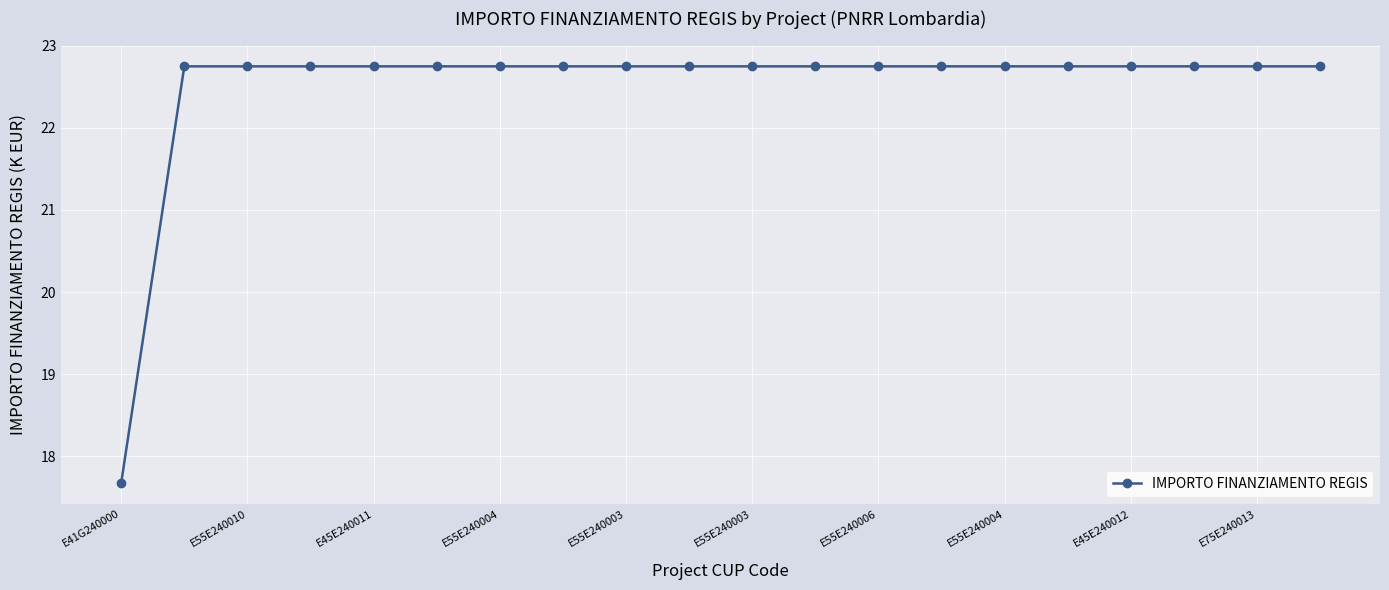

Reading right to left, list all the values displayed in this chart.

22.8	22.8	22.8	22.8	22.8	22.8	22.8	22.8	22.8	22.8	22.8	22.8	22.8	22.8	22.8	22.8	22.8	22.8	22.8	17.7